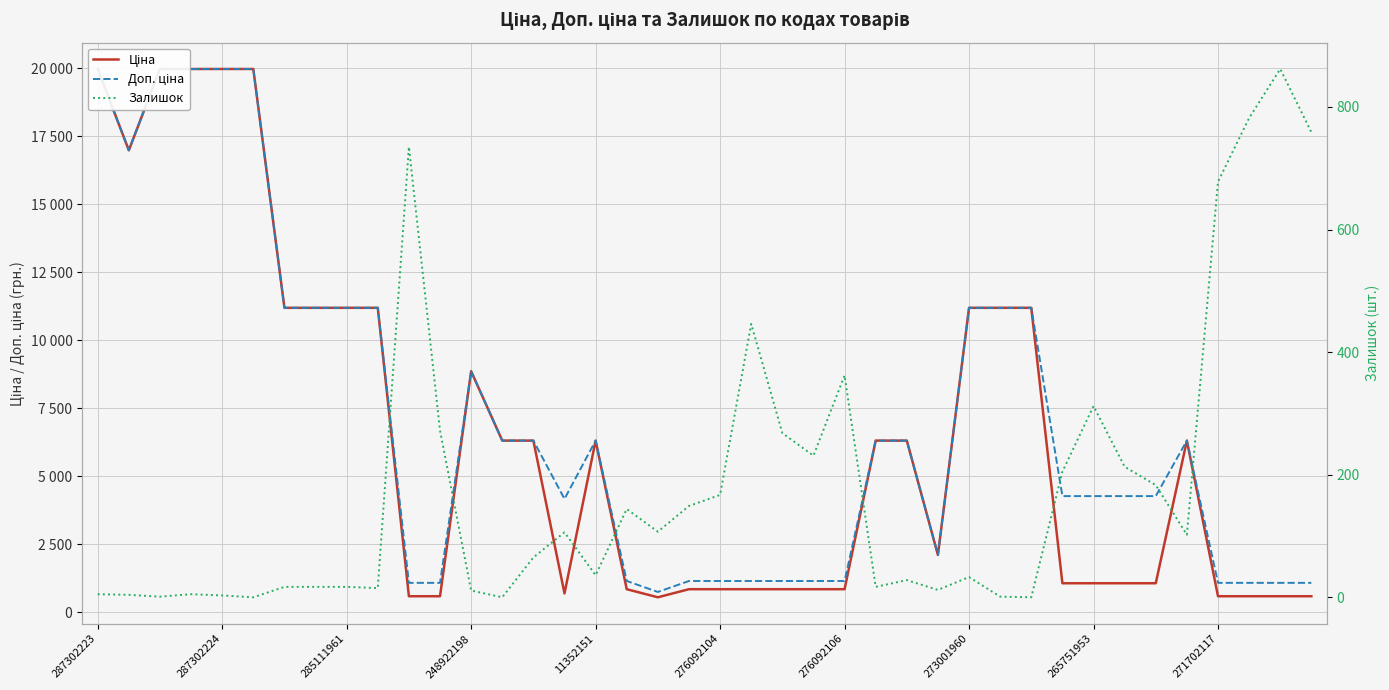

Reading left to right, list all the values displayed in this chart.

Ціна: 19964.2	16976.3	19964.2	19964.2	19964.2	19964.2	11188.2	11188.2	11188.2	11188.2	589.9	589.9	8856.7	6308.8	6308.8	694.3	6308.8	848.4	551.5	848.4	848.4	848.4	848.4	848.4	848.4	6308.8	6308.8	2108.4	11188.2	11188.2	11188.2	1067.3	1067.3	1067.3	1067.3	6308.8	589.9	589.9	589.9	589.9
Доп. ціна: 19964.2	16976.3	19964.2	19964.2	19964.2	19964.2	11188.2	11188.2	11188.2	11188.2	1081.7	1081.7	8856.7	6308.8	6308.8	4165.6	6308.8	1149.7	747.0	1149.7	1149.7	1149.7	1149.7	1149.7	1149.7	6308.8	6308.8	2108.0	11188.2	11188.2	11188.2	4269.4	4269.4	4269.4	4269.4	6308.8	1081.7	1081.7	1081.7	1081.7
Залишок: 5.0	4.0	1.0	5.0	3.0	0.0	17.0	17.0	17.0	15.0	735.0	272.0	11.0	0.0	65.0	106.0	36.0	144.0	107.0	149.0	167.0	446.0	268.0	231.0	362.0	17.0	28.0	12.0	33.0	1.0	0.0	205.0	312.0	213.0	183.0	102.0	678.0	782.0	862.0	759.0